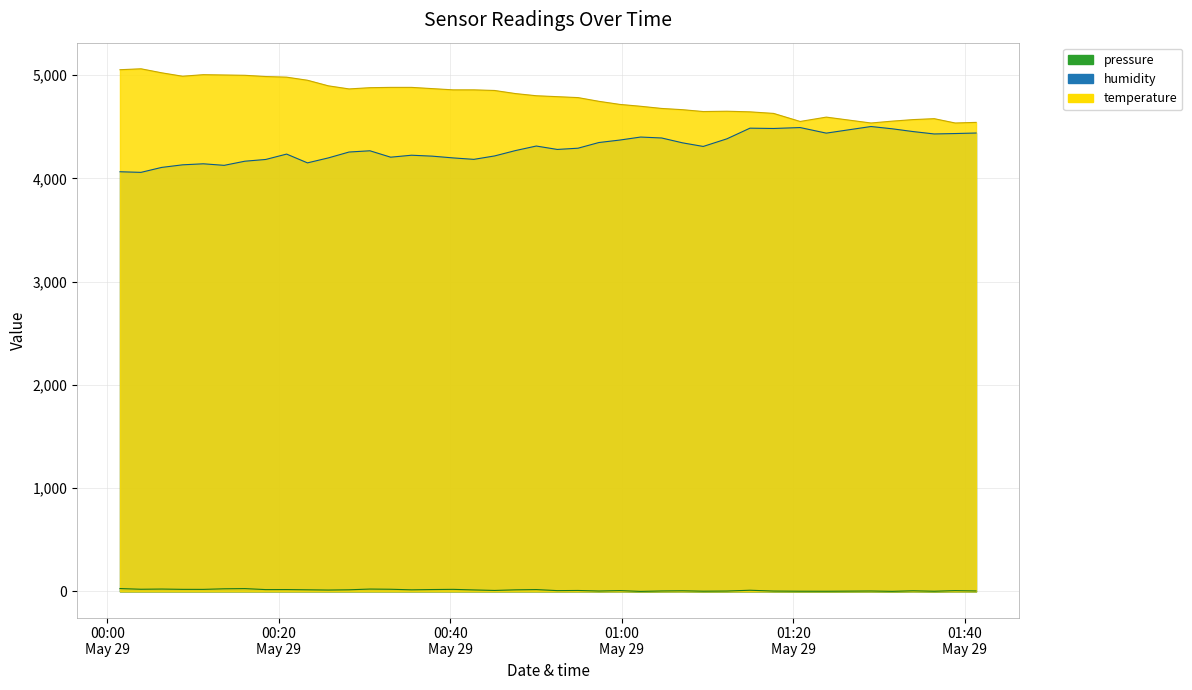

Where is the first local minimum for pressure?

00:20
May 29